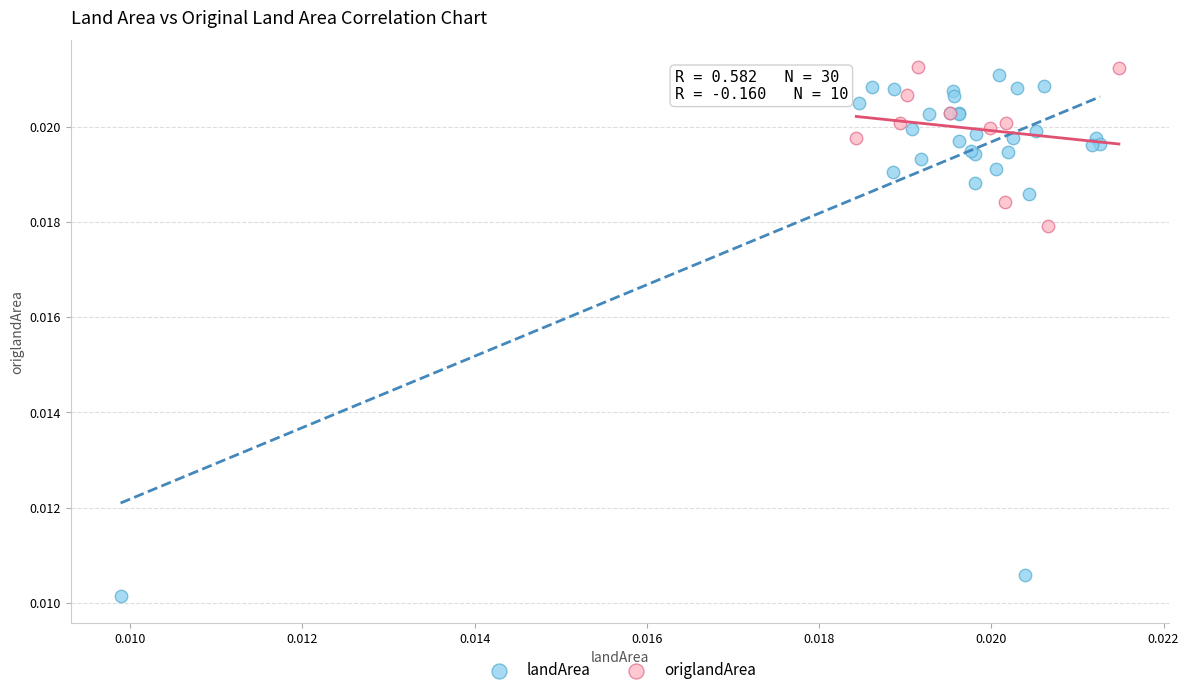

Which series has the widest spread of Y values?

landArea